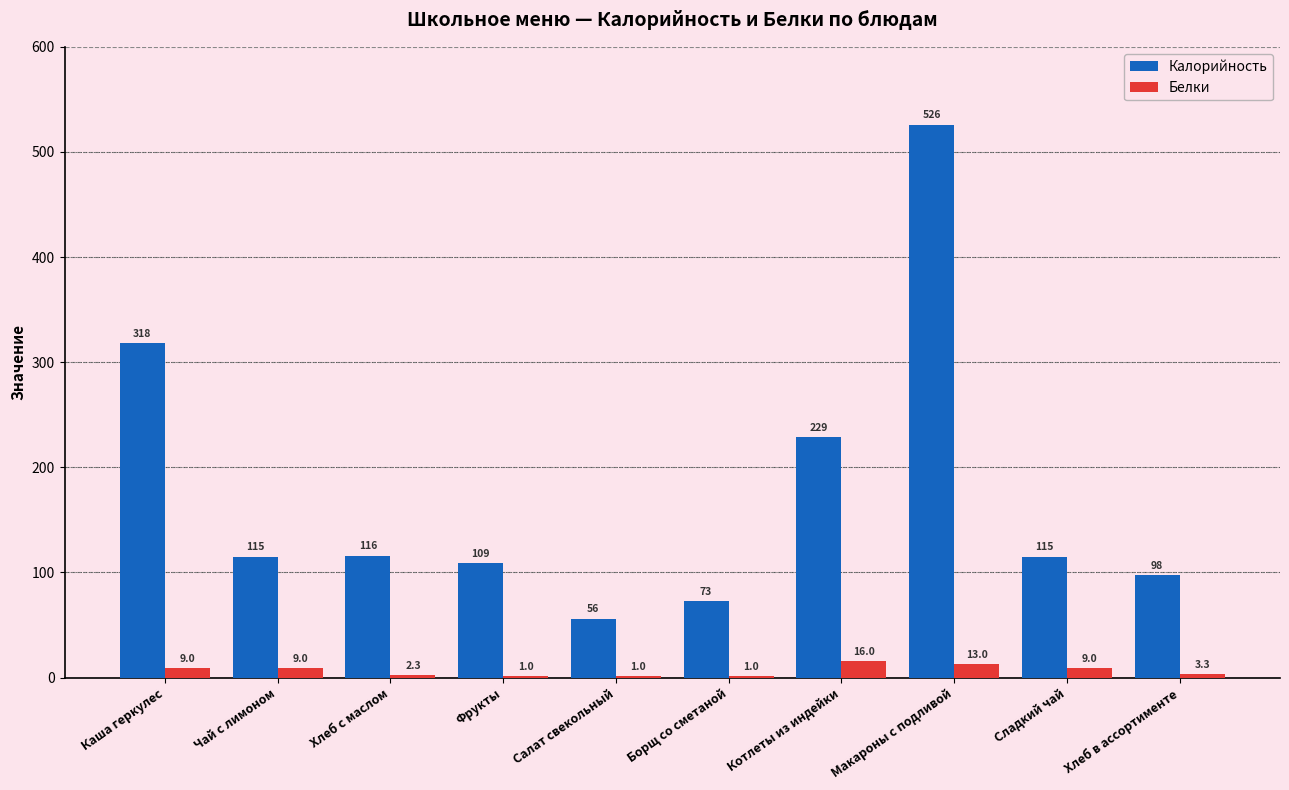

Between Чай с лимоном and Фрукты, which series saw the biggest shift?

Белки